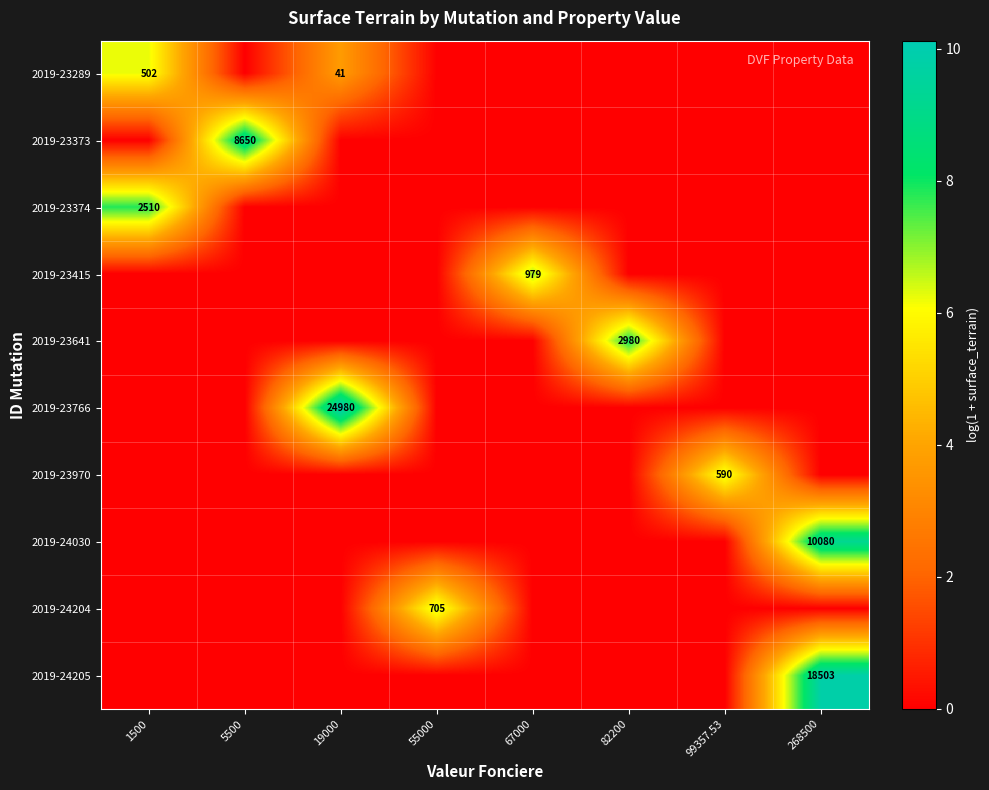

Is it true that 2019-23641 equals 2980 at 82200?

True